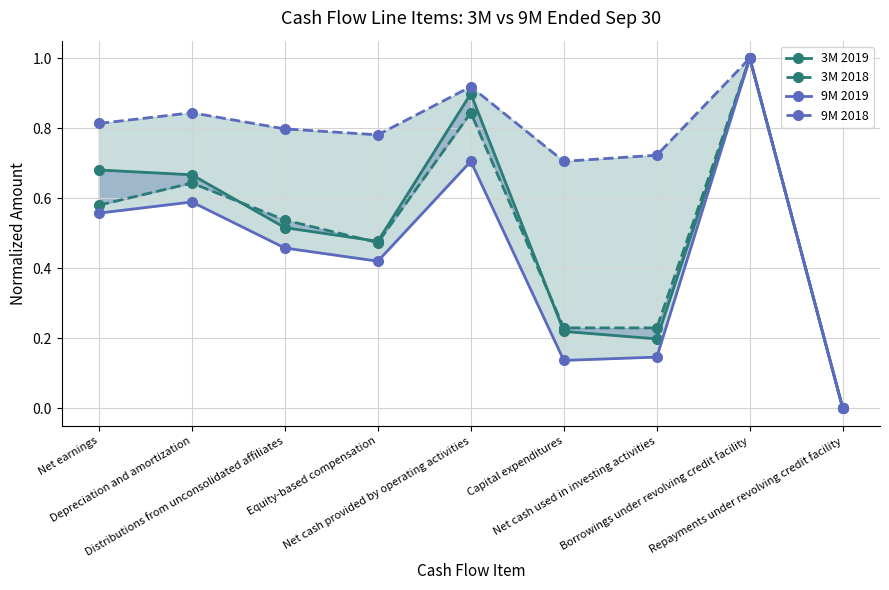

At which category is the sum across all series the highest?

Borrowings under revolving credit facility